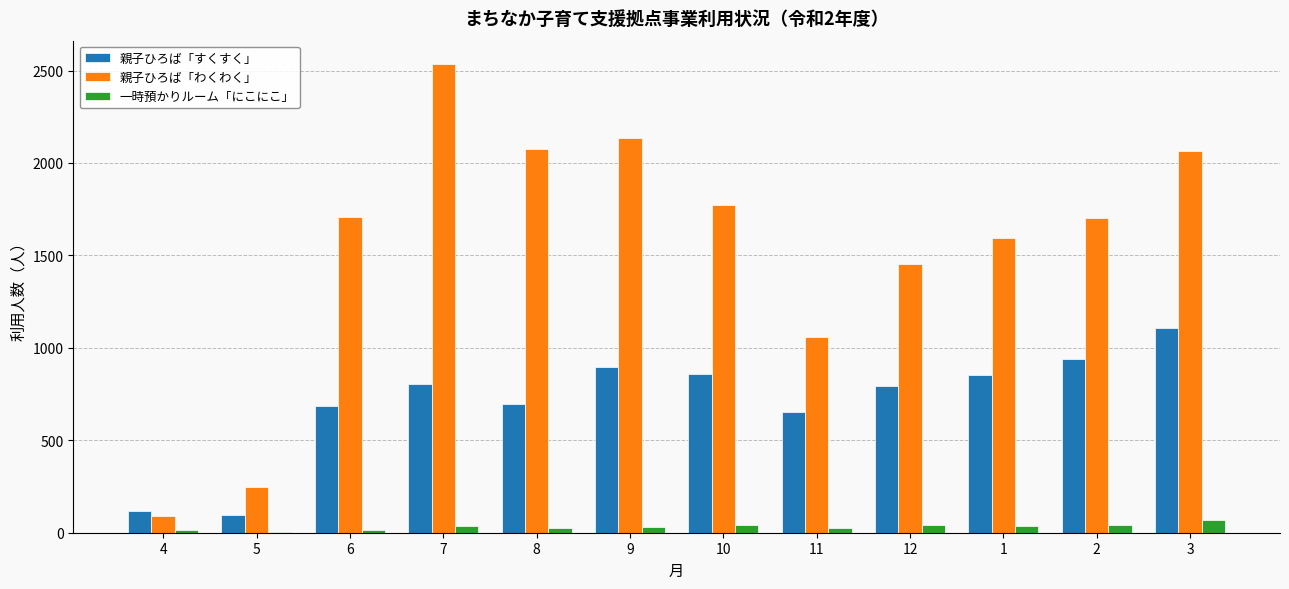

How many groups of bars are there?

12